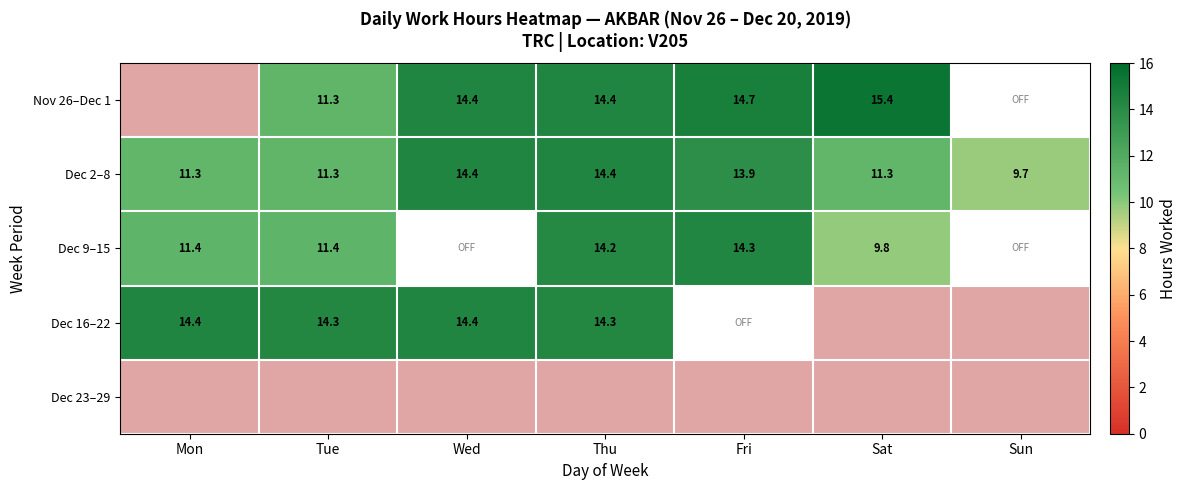

What is the minimum value shown in the chart?

9.7